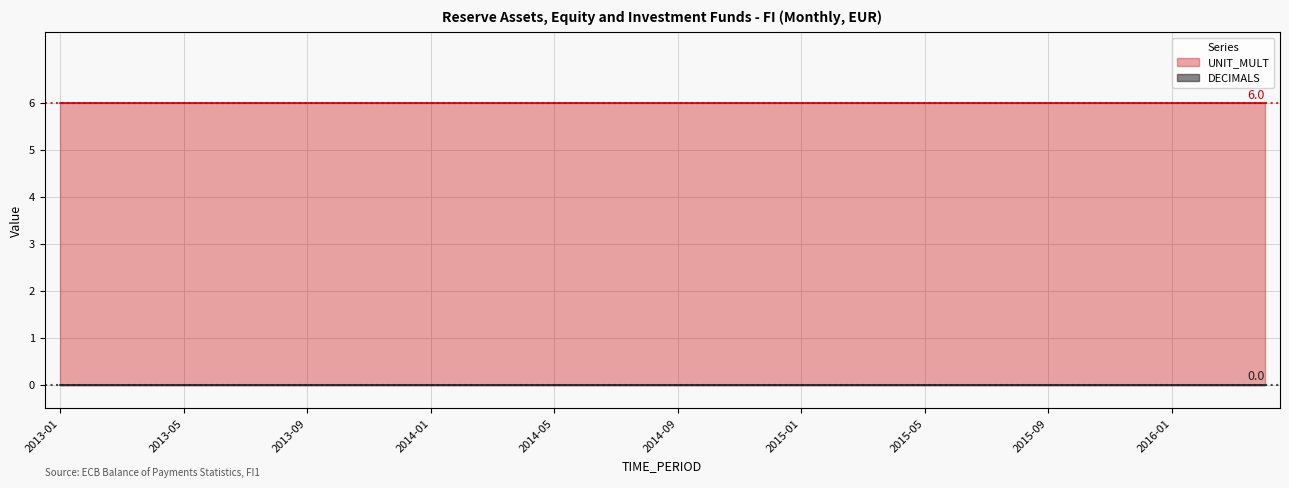

Count the number of data series in this chart.

2